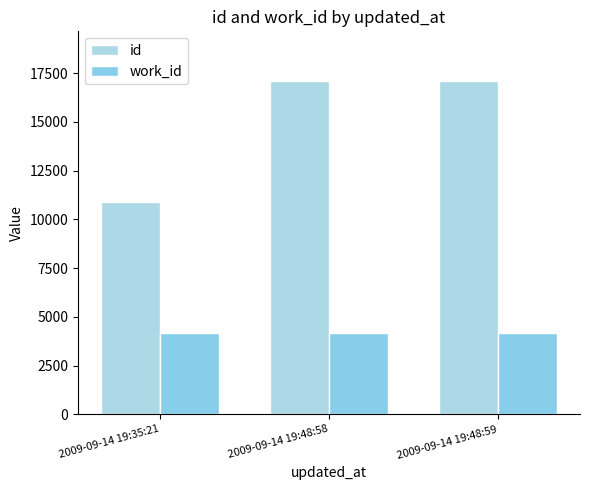

Which label corresponds to the smallest value in the chart?

2009-09-14 19:35:21